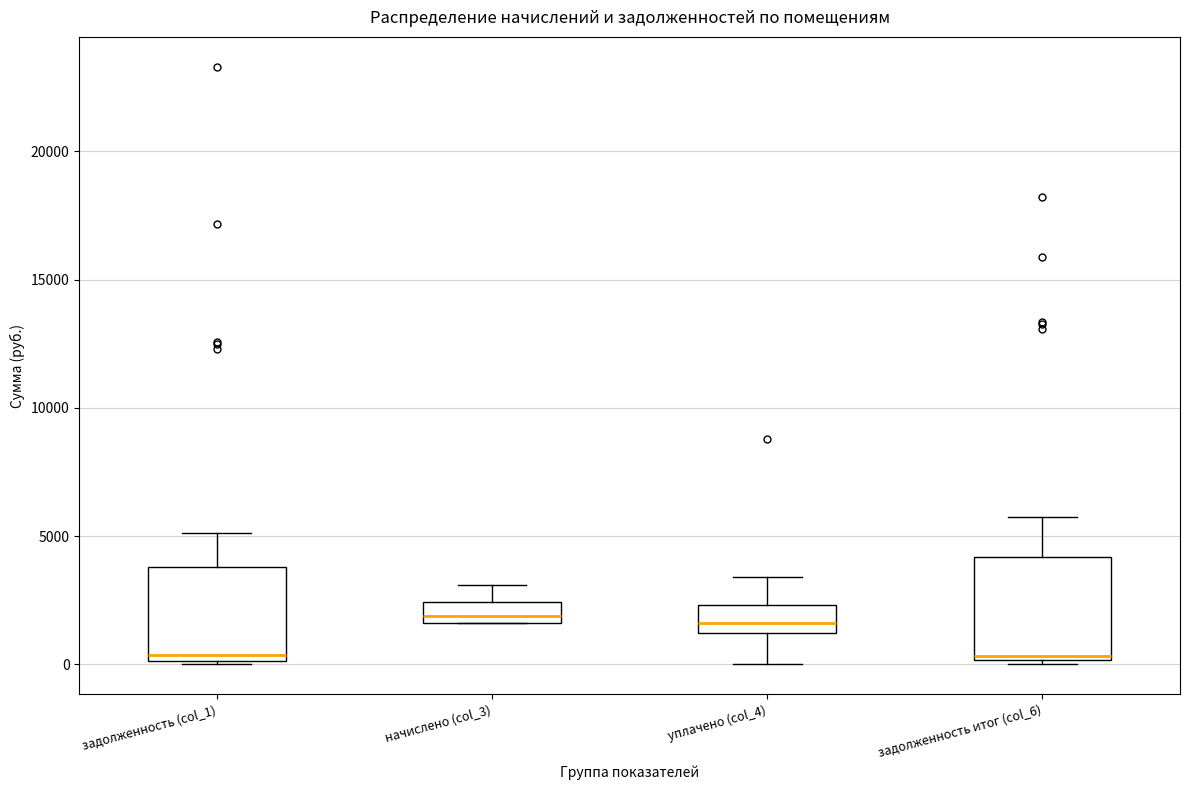

Reading left to right, read every box against the y-axis: the position of its median line, the range the box covers, and the ends of its whiskers. The values are not printed on the chart, so give them approximately, as read against the axis.

задолженность (col_1): median 500, box 0 to 4000, whiskers 0 to 5000
начислено (col_3): median 2000, box 1500 to 2500, whiskers 1500 to 3000
уплачено (col_4): median 1500, box 1000 to 2500, whiskers 0 to 3500
задолженность итог (col_6): median 500, box 0 to 4000, whiskers 0 (just below the box's lower edge) to 6000